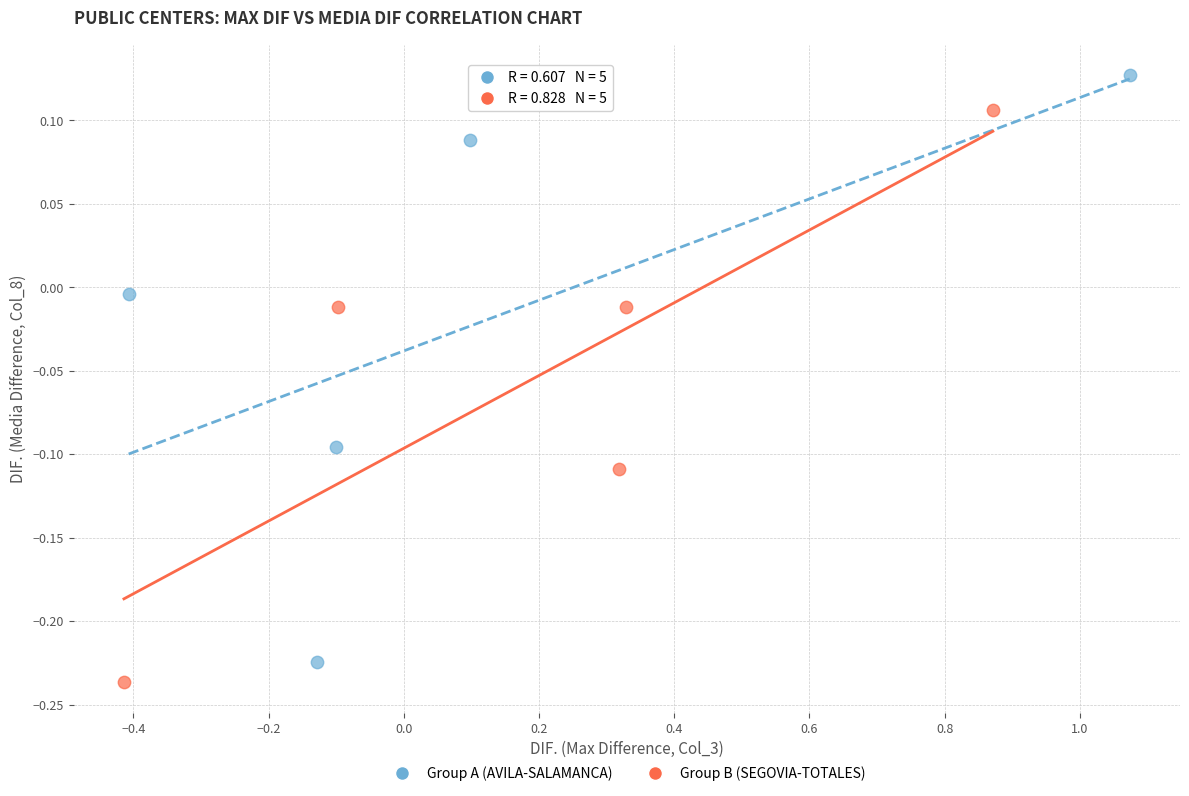

Which series contains the highest Y value?

Group A (AVILA-SALAMANCA)